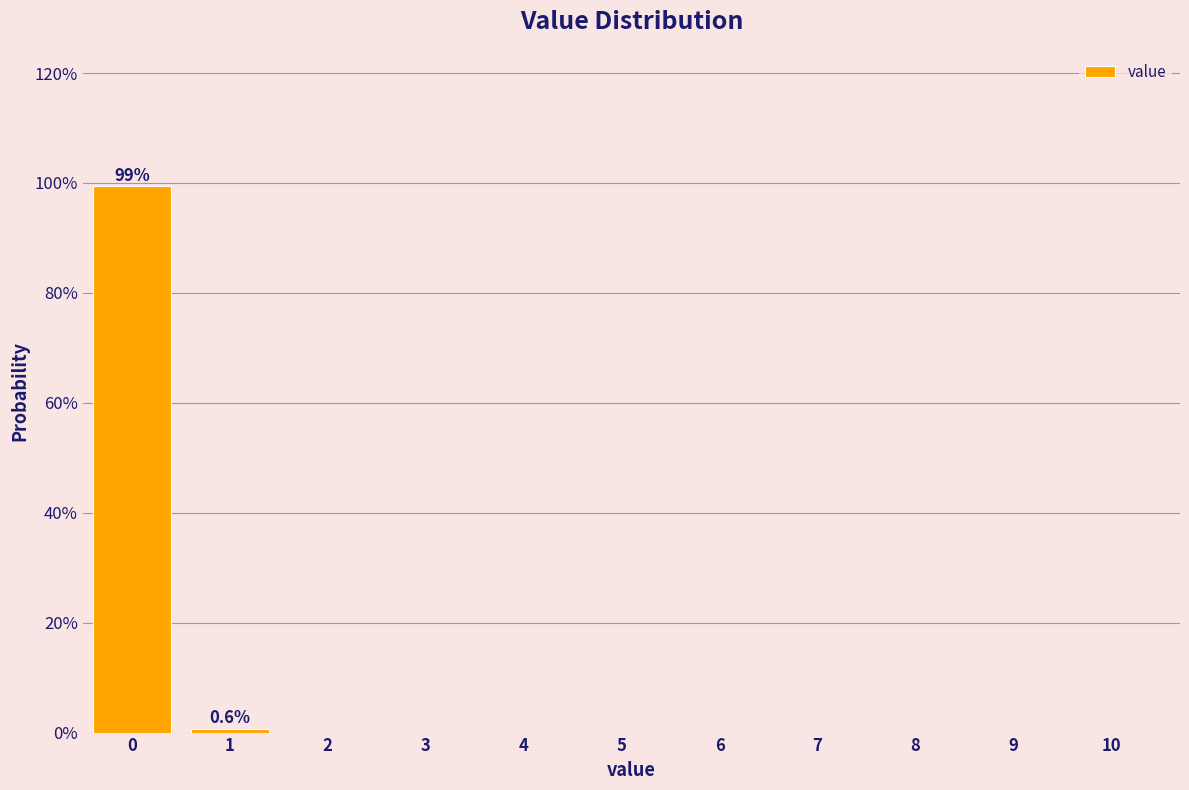

Reading right to left, transcribe all the data shown in this chart.

10=0.0	9=0.0	8=0.0	7=0.0	6=0.0	5=0.0	4=0.0	3=0.0	2=0.0	1=0.6	0=99.4